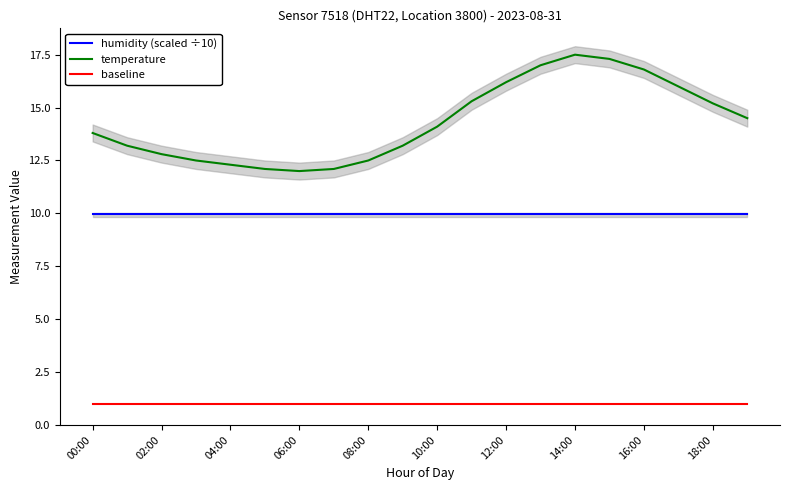

What is the average value of the temperature series?

14.3